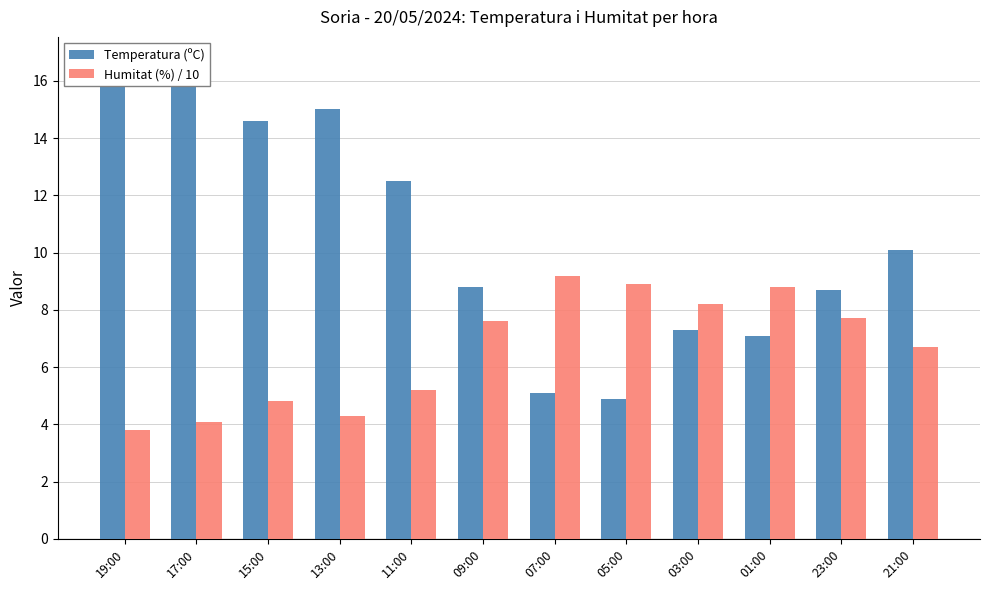

Which label corresponds to the largest value in the chart?

19:00